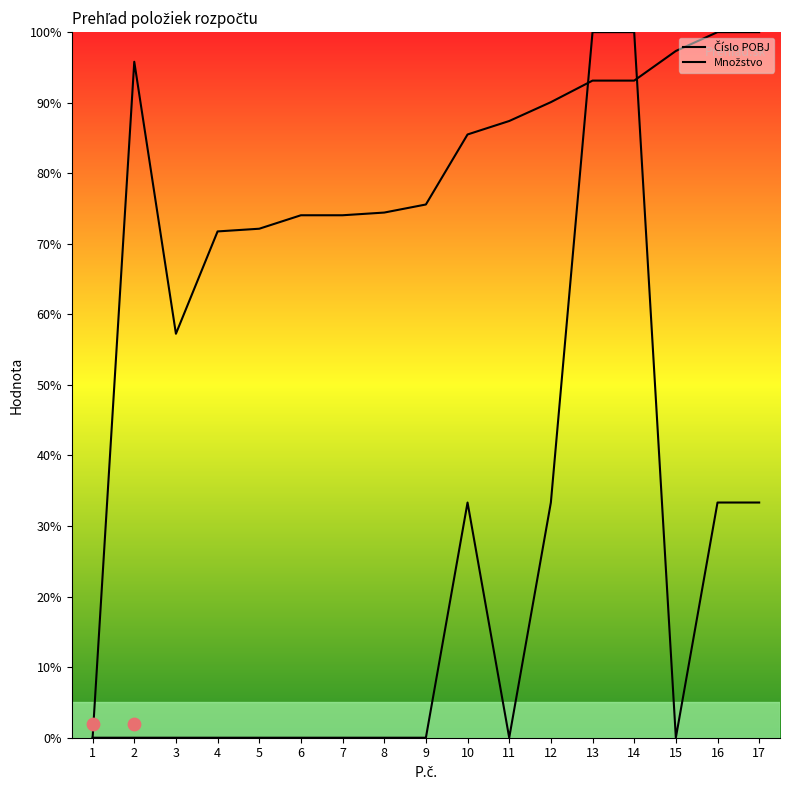

At how many categories does at least one series exceed 24?

16